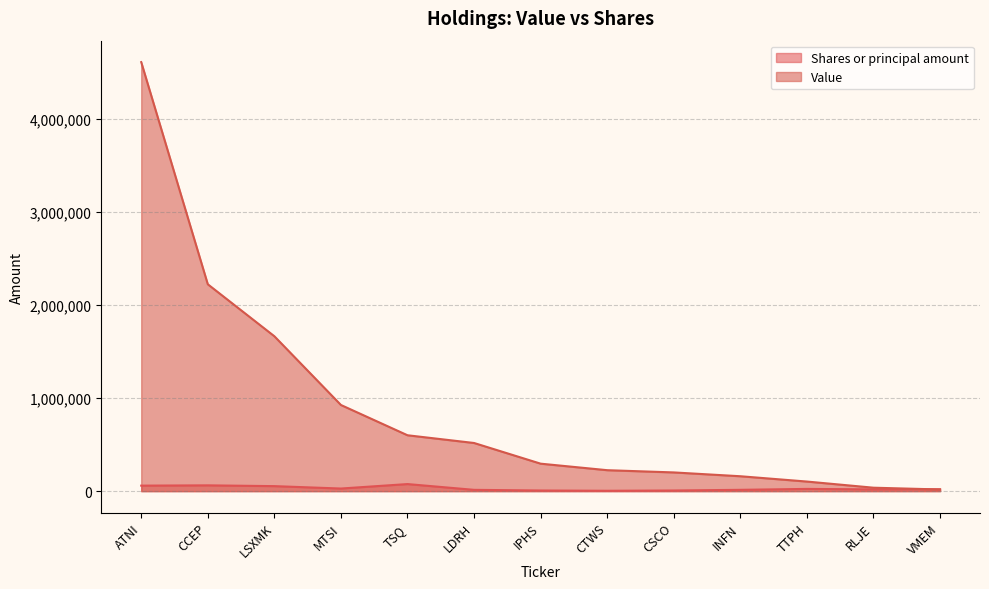

What are all the series names shown in the legend?

Shares or principal amount, Value